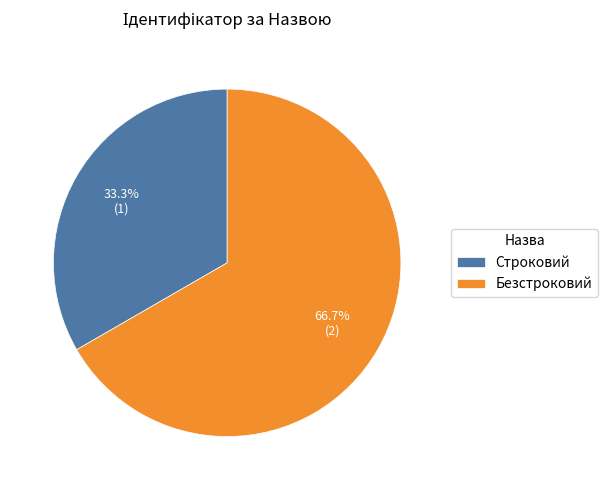

To the nearest percent, what is the difference between the largest and smallest slice percentages?

33%